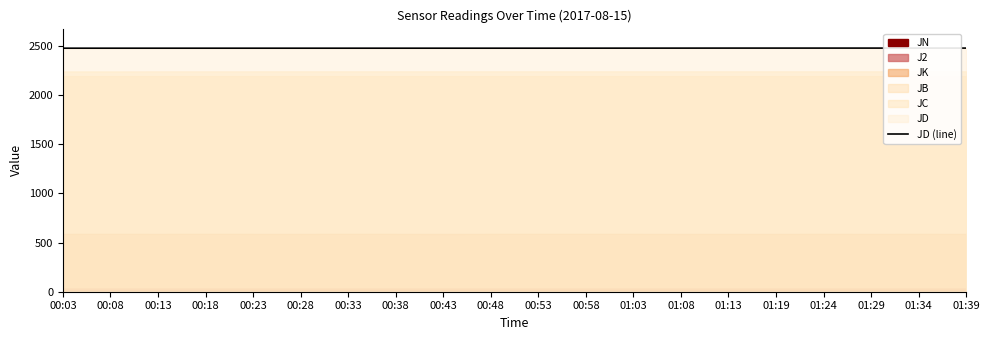

What is the change in value from 00:48 to 01:34?

+1.0